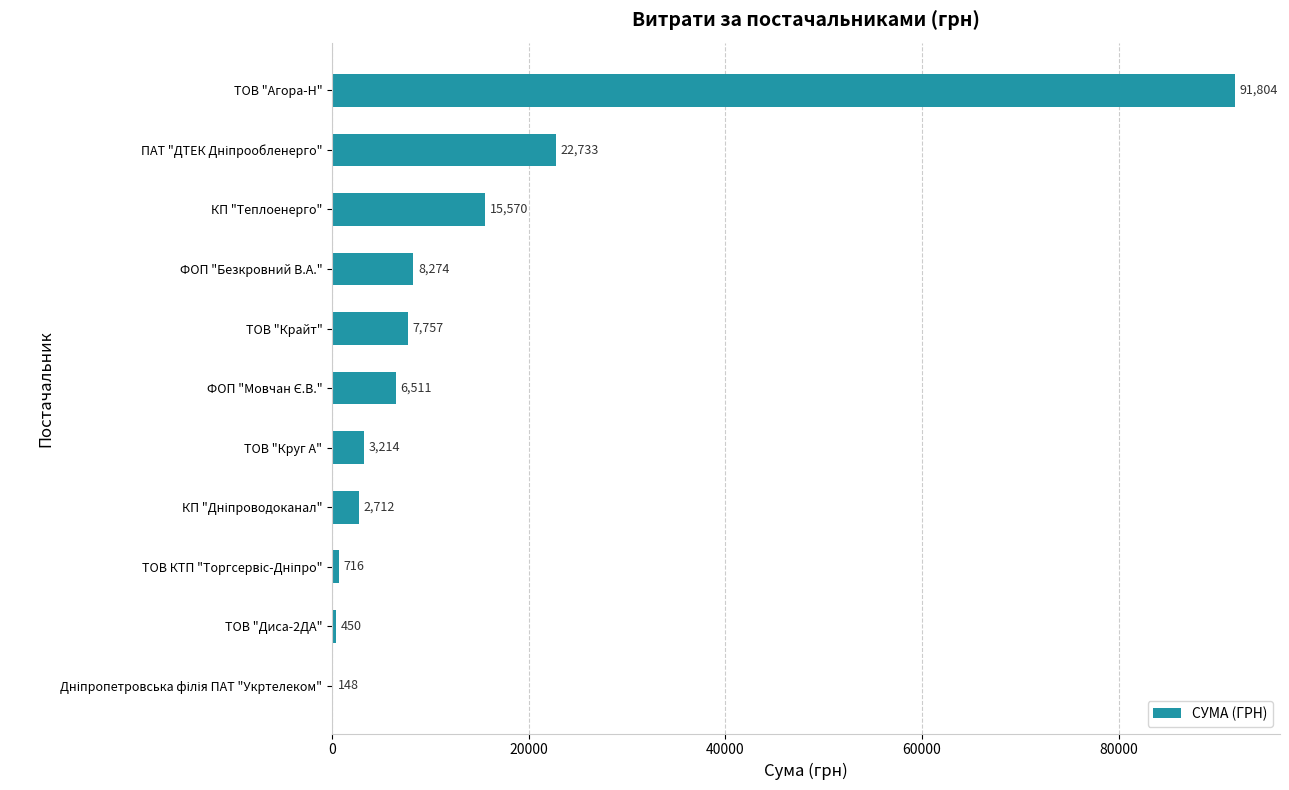

What is the ratio of the value at ТОВ "Крайт" to the value at ФОП "Безкровний В.А."?

0.9